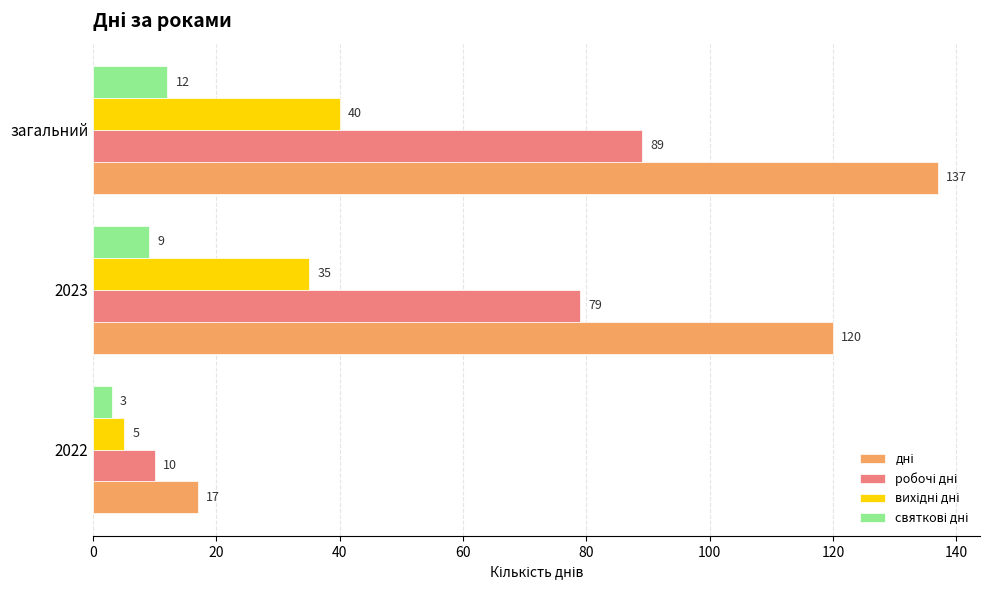

What is the spread (max minus min) of values at 2022?

14